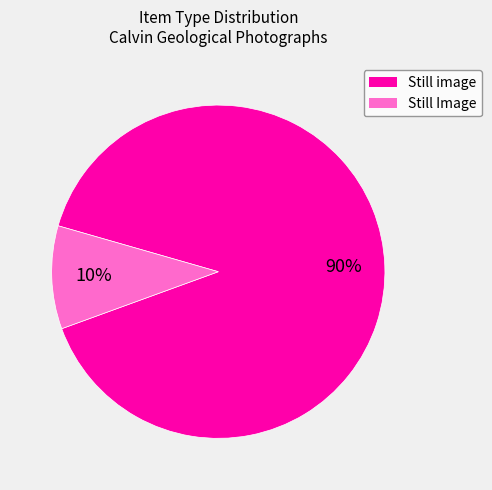

Is the sum of Still image and Still Image greater than half?

Yes